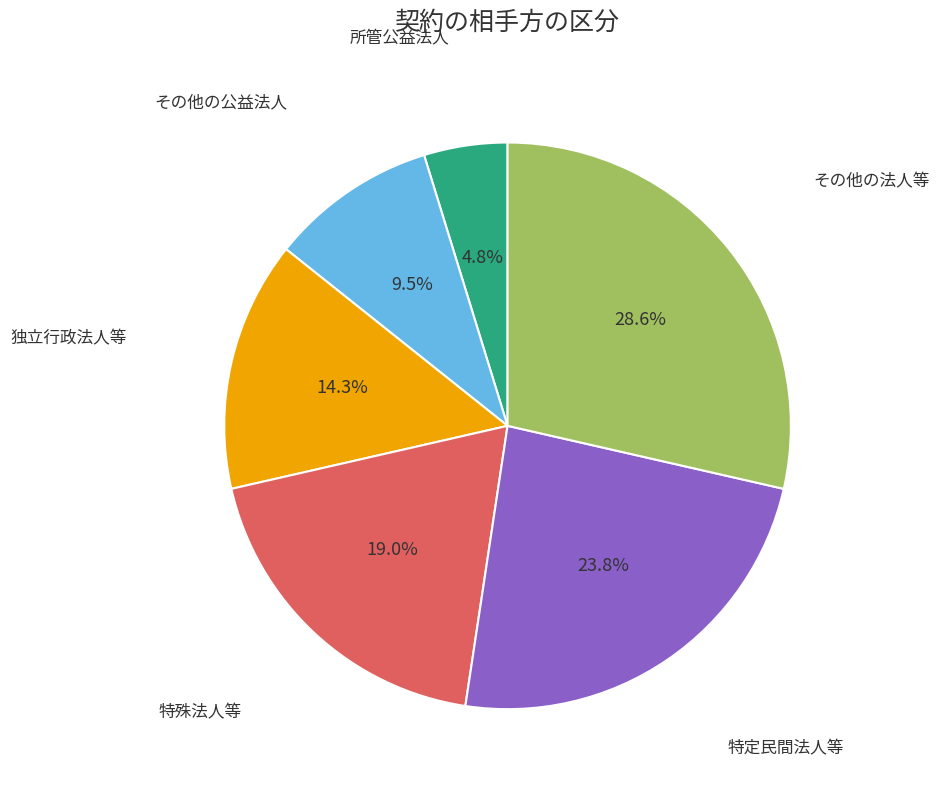

Approximately how many times larger is the value at その他の法人等 compared to 独立行政法人等?

2.0